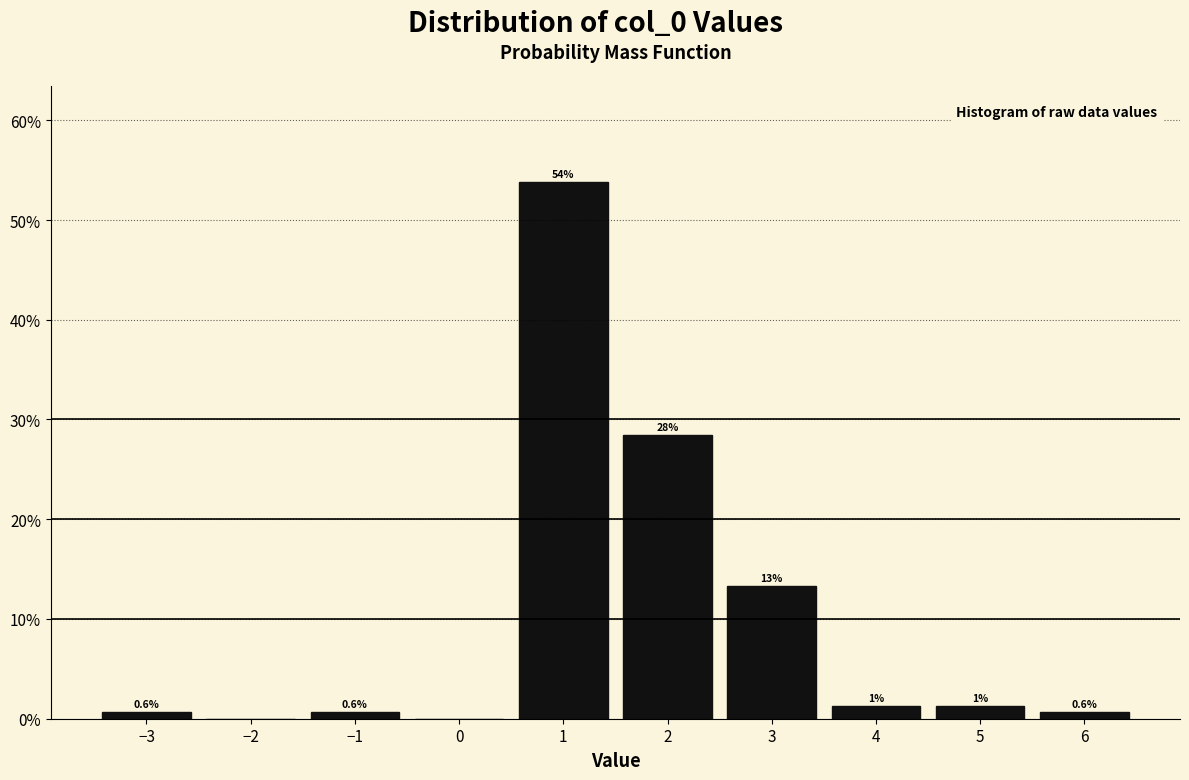

Is it true that the value at −2 is 0.0?

True